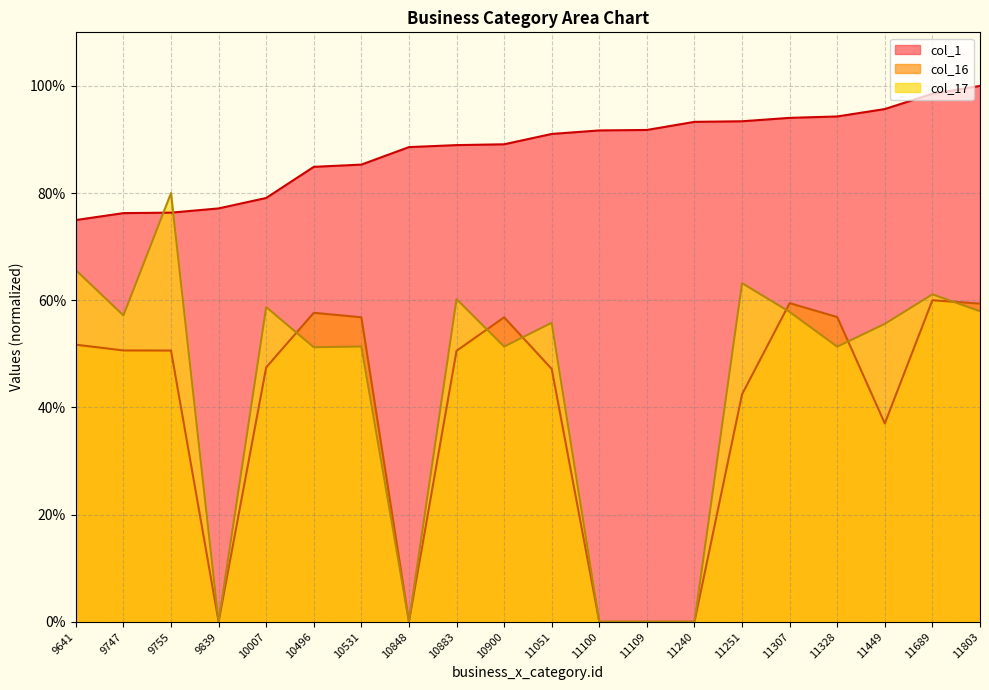

Where do col_16 and col_17 first cross each other?

10007 and 10496